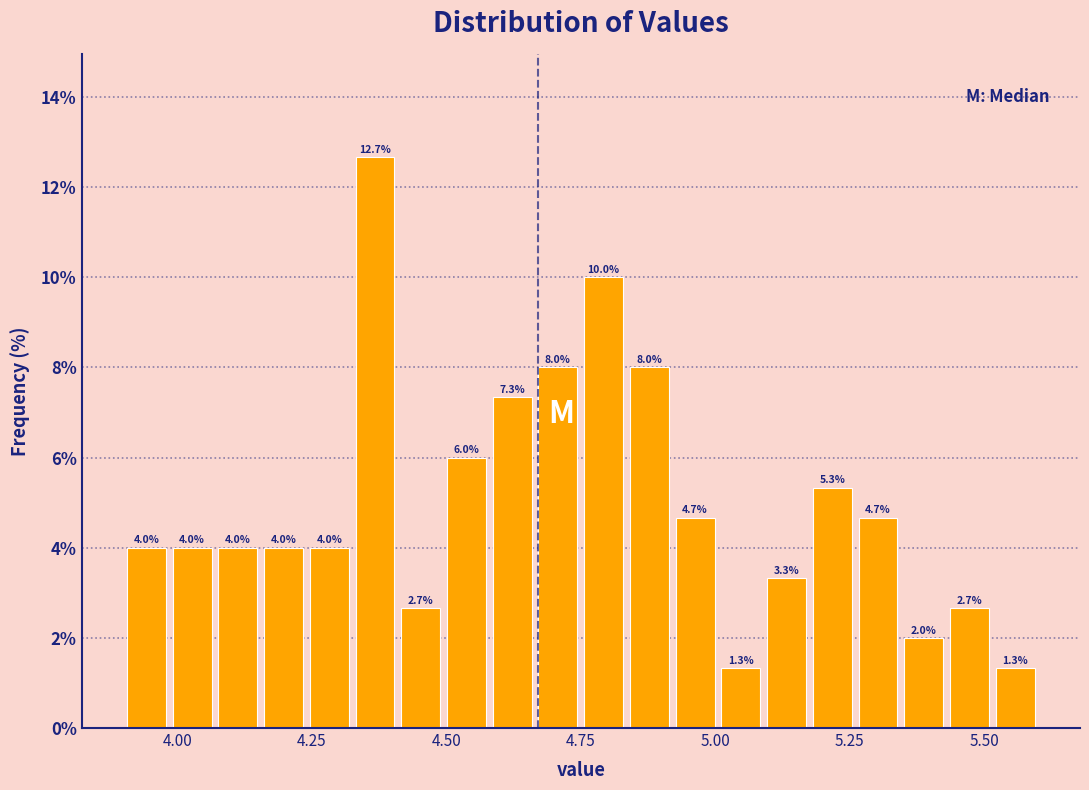

Around what value on the x-axis is the tallest bar? Give the approximate position of its centre, as read against the axis.

4.35